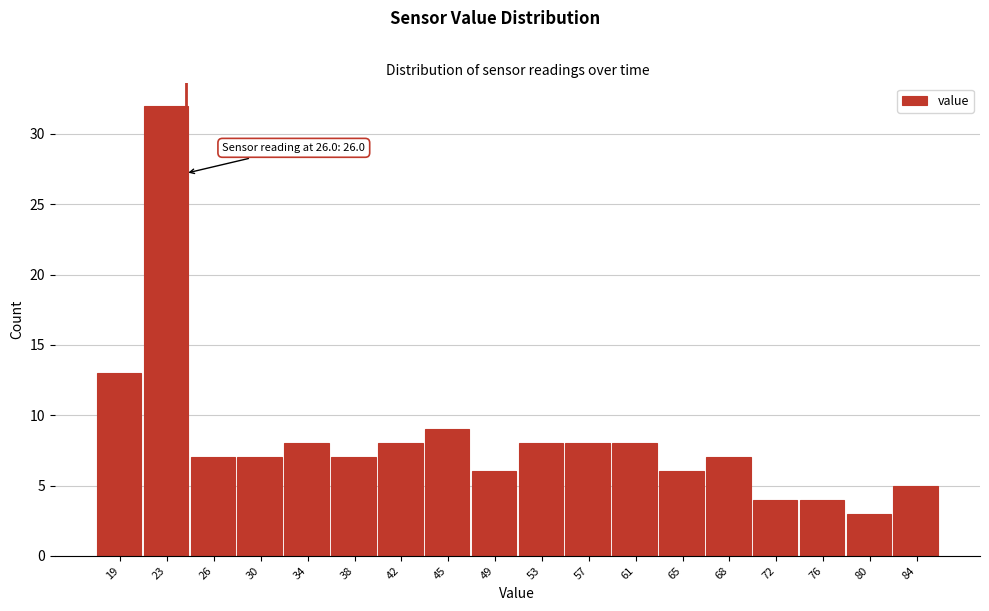

Reading left to right, transcribe all the data shown in this chart.

13	32	7	7	8	7	8	9	6	8	8	8	6	7	4	4	3	5